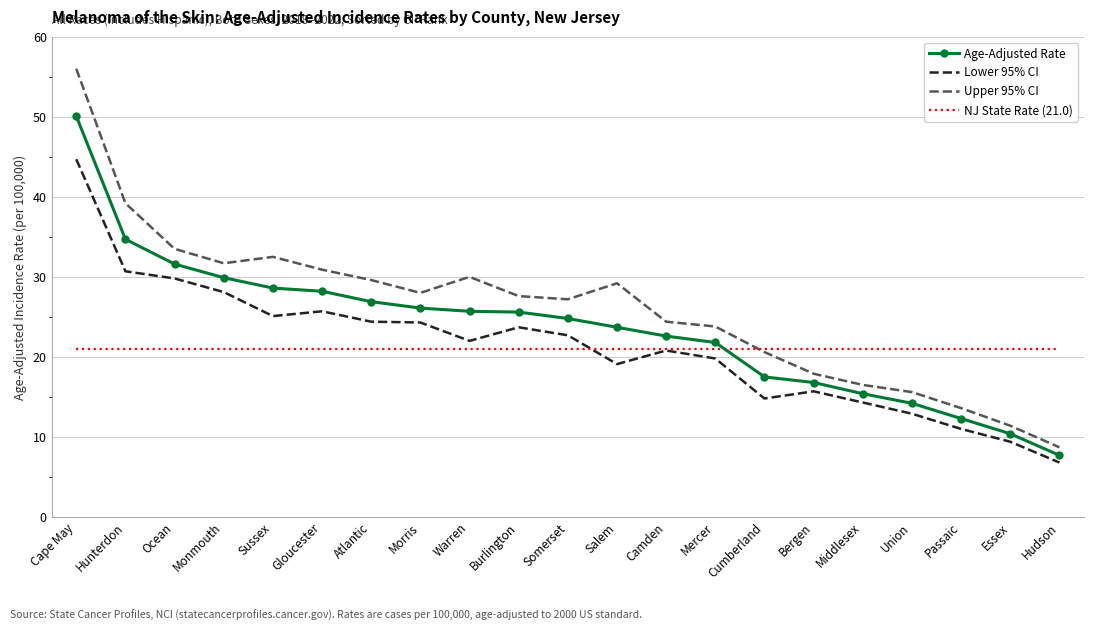

What is the difference between the highest and lowest values at Hudson?

14.2